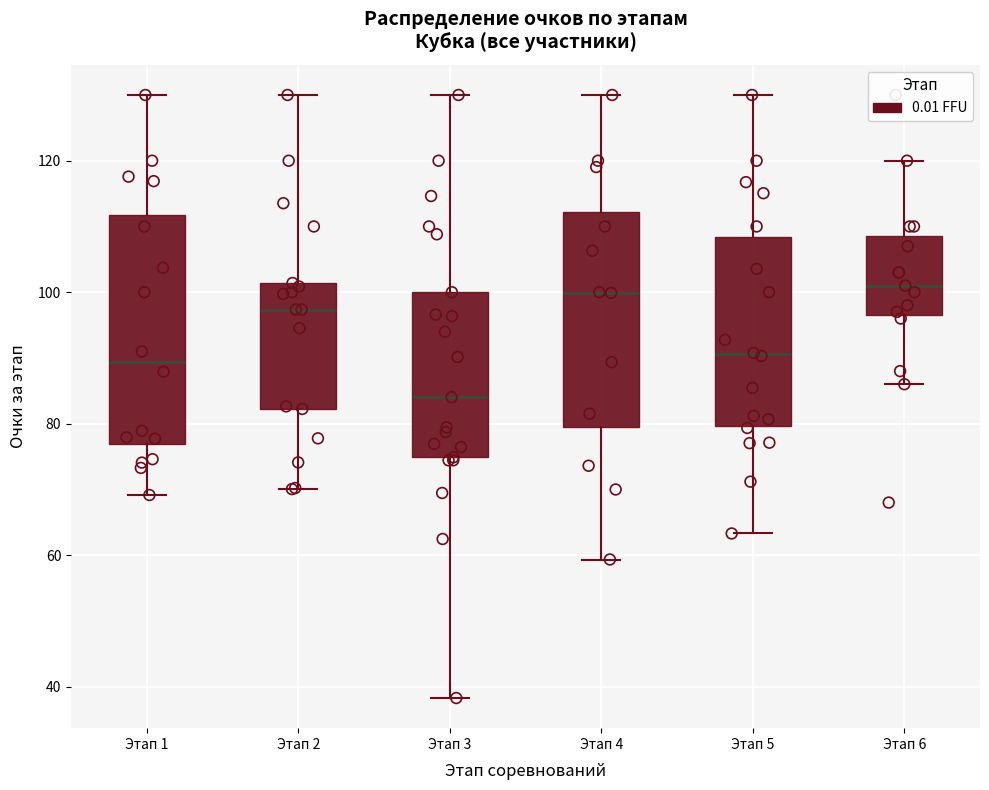

Where is the lower edge of the box for Этап 5 on the y-axis? The values are not printed on the chart, so give them approximately, as read against the axis.

80